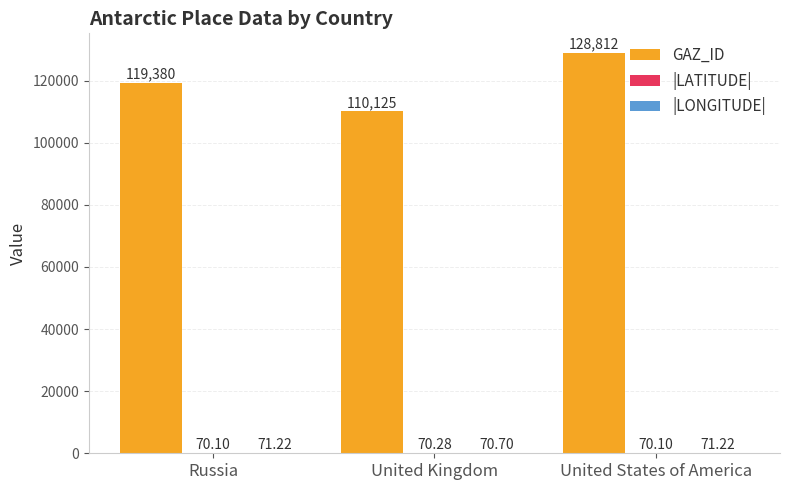

Which series has the largest total across all categories?

GAZ_ID